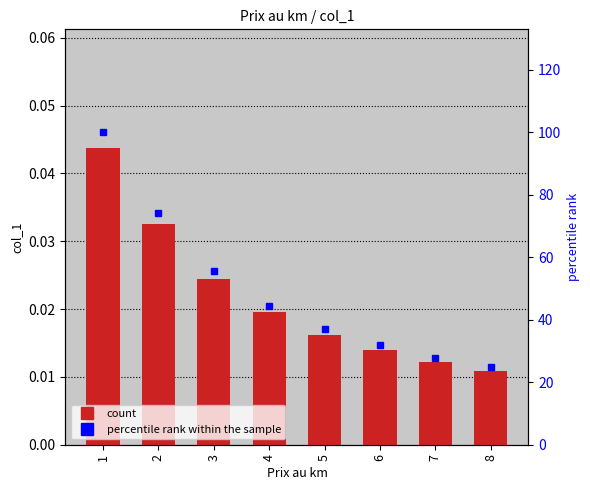

Between 6 and 7, which is larger?

6